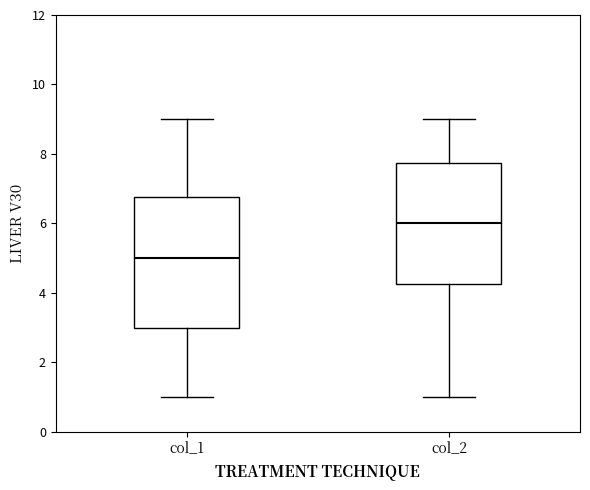

Which box is the tallest, from its lower edge to its upper edge?

col_1